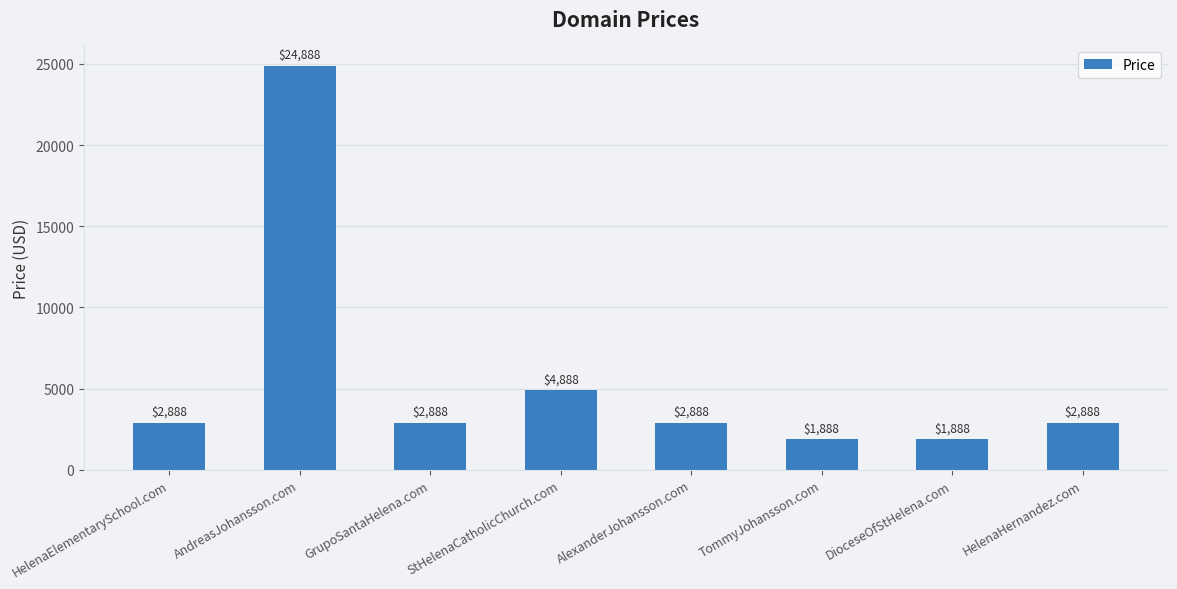

What is the label of the 4th bar from the left?

StHelenaCatholicChurch.com